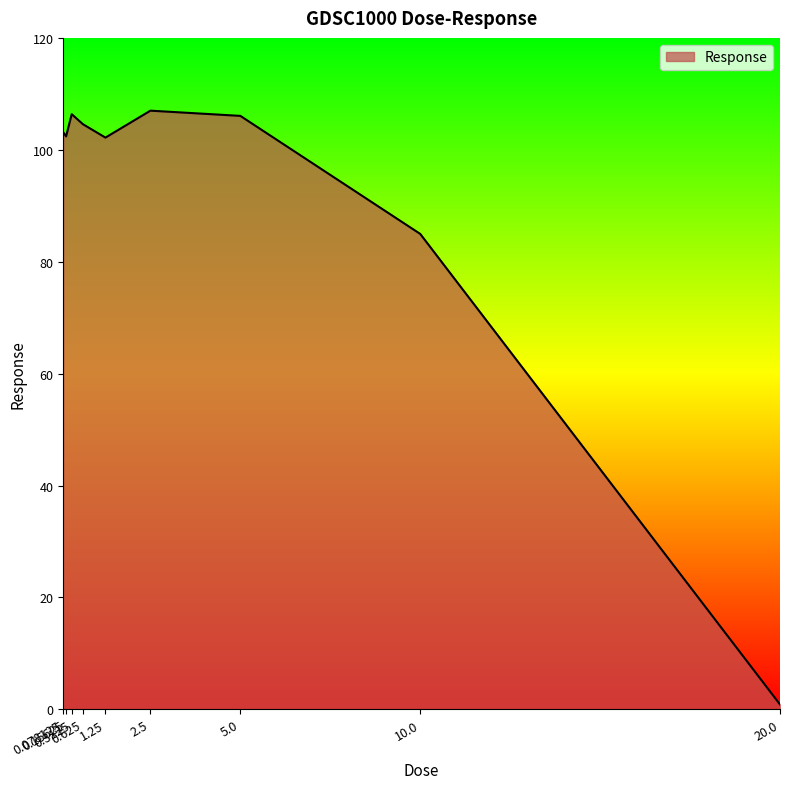

What is the smallest value displayed?

0.9